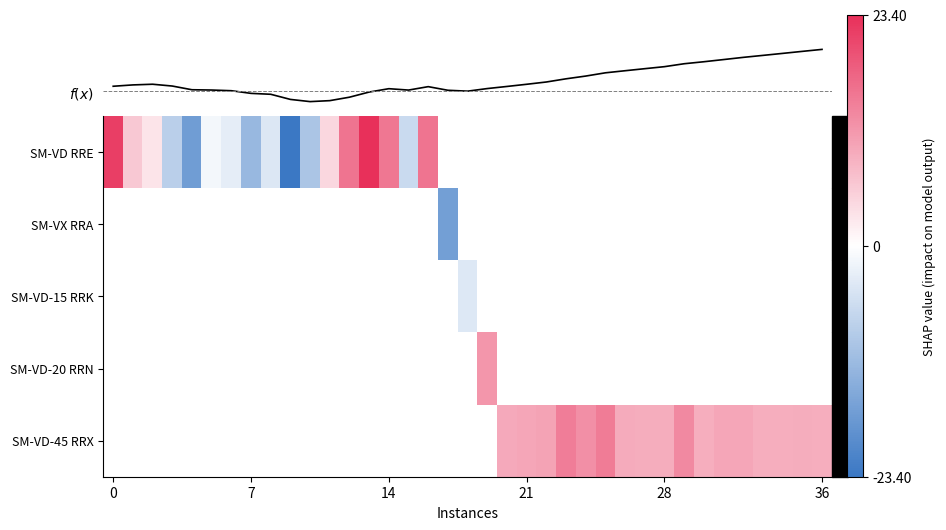

At how many categories does at least one series exceed -10?

37